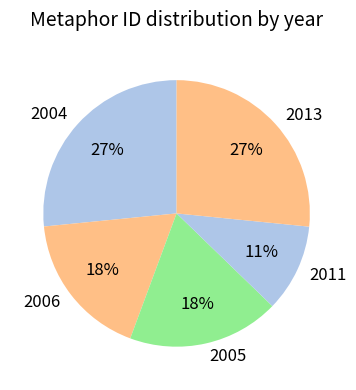

To the nearest percent, what is the average slice percentage?

20%